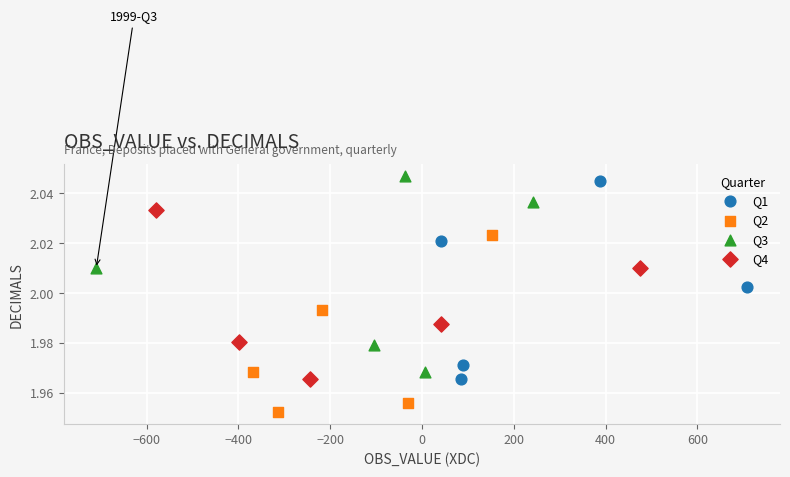

Which series reaches the minimum Y coordinate?

Q2